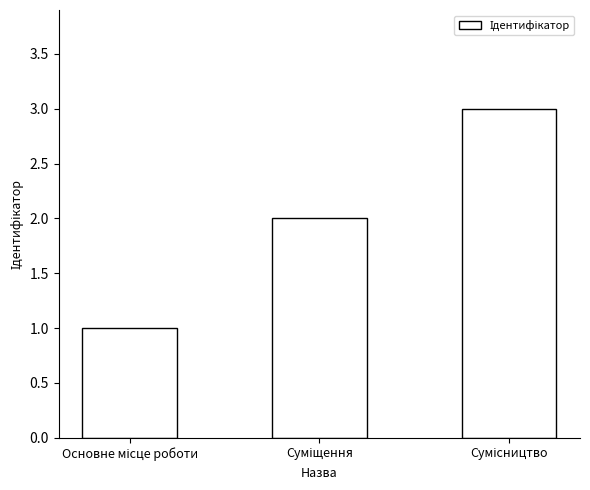

Does the chart contain stacked bars?

No